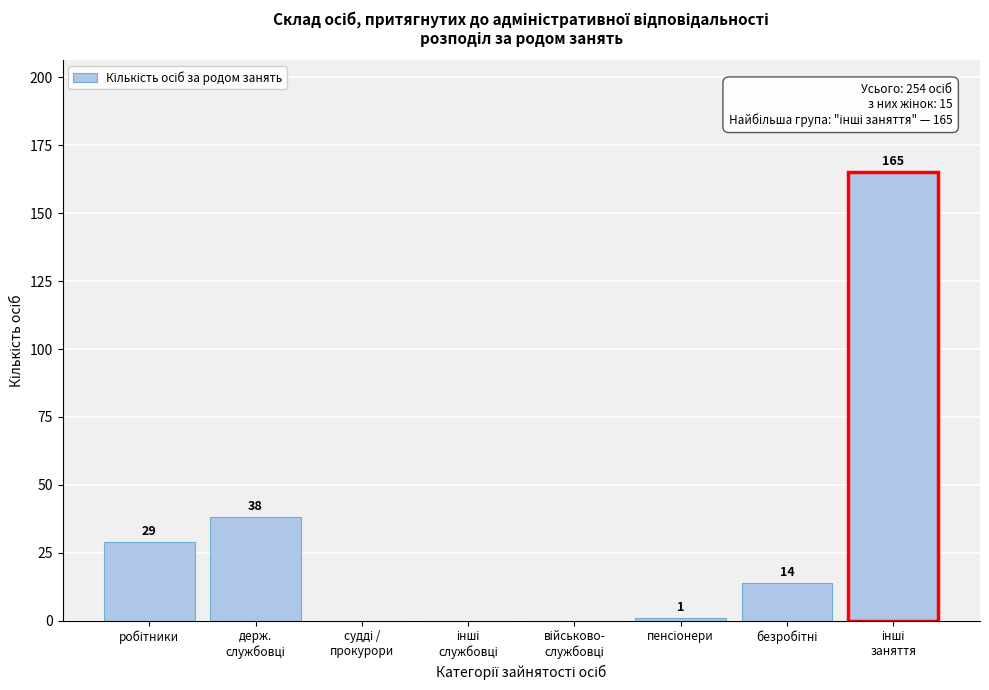

What is the maximum value shown in the chart?

165